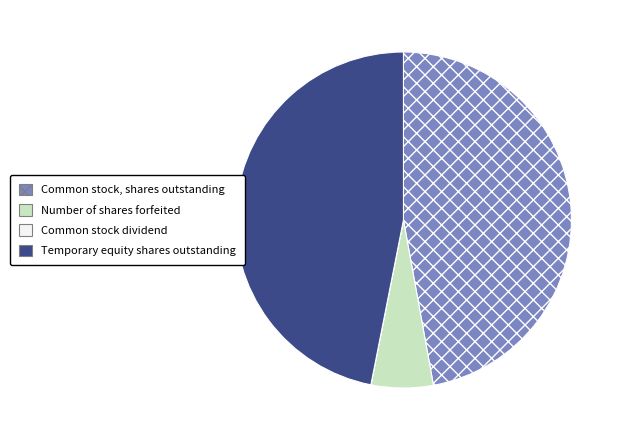

Is there a majority slice in this chart?

No